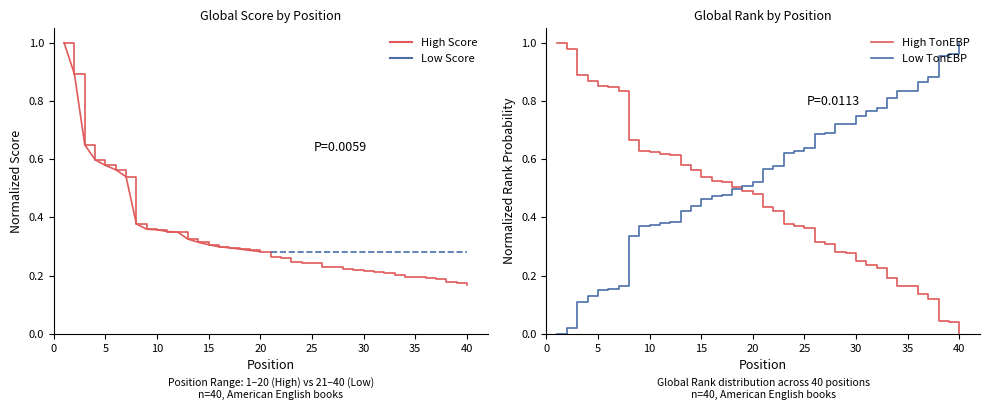

Is the value of High TonEBP at 10 greater than the value of Global Score at 32?

Yes